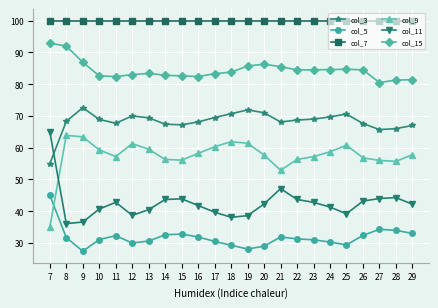

True or false: col_9 and col_3 cross at least once.

False